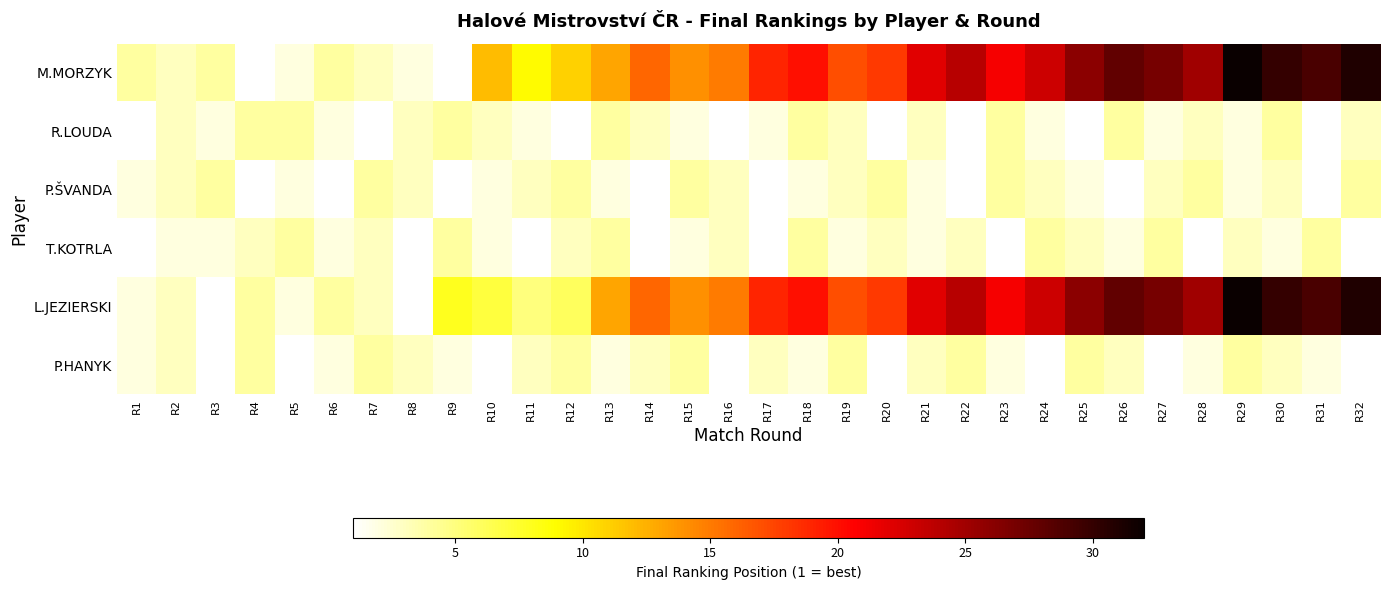

What is the spread (max minus min) of values at R8?

2